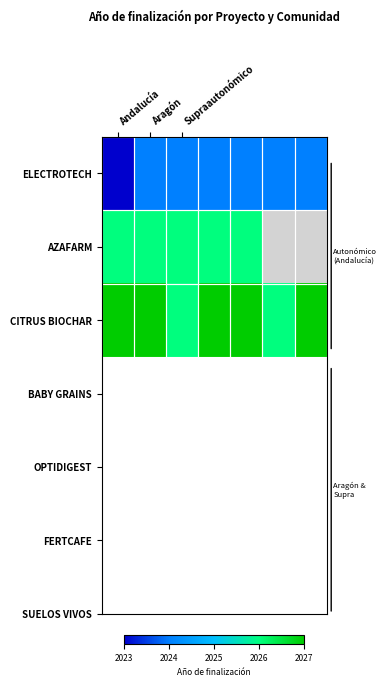

How many data points in ELECTROTECH are less than 2024?

1